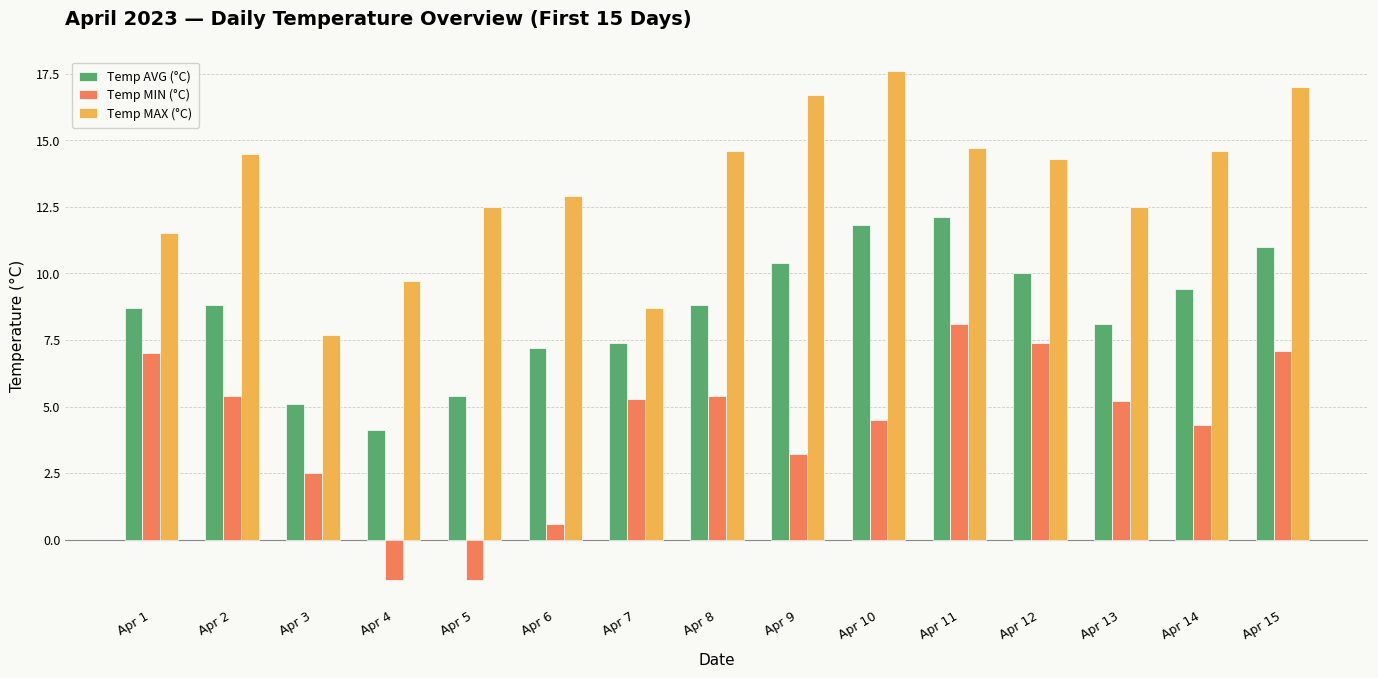

What is the total value across all series at Apr 4?

12.3